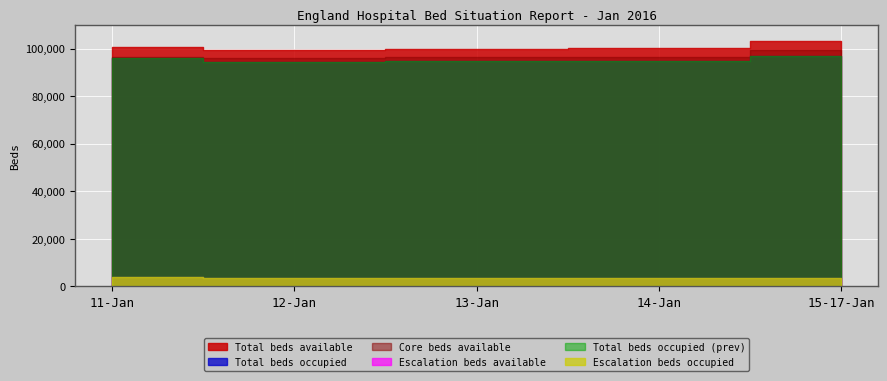

What position from the right is 12-Jan?

4